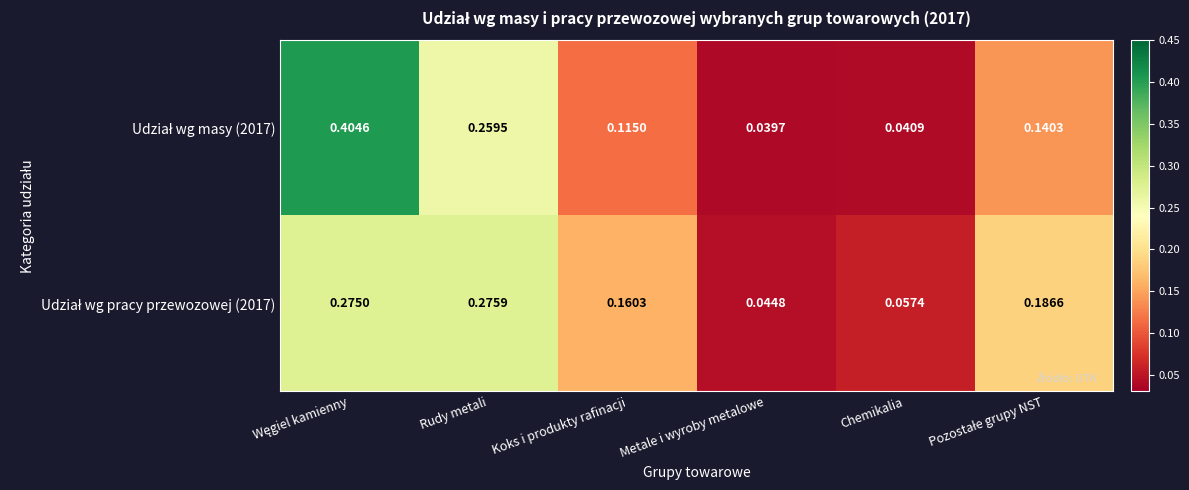

At which category does the chart reach its minimum across all series?

Metale i wyroby metalowe